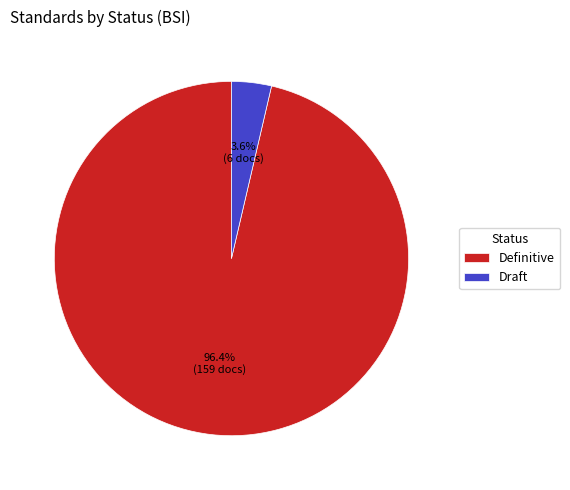

Rank the categories by value from highest to lowest.

Definitive, Draft